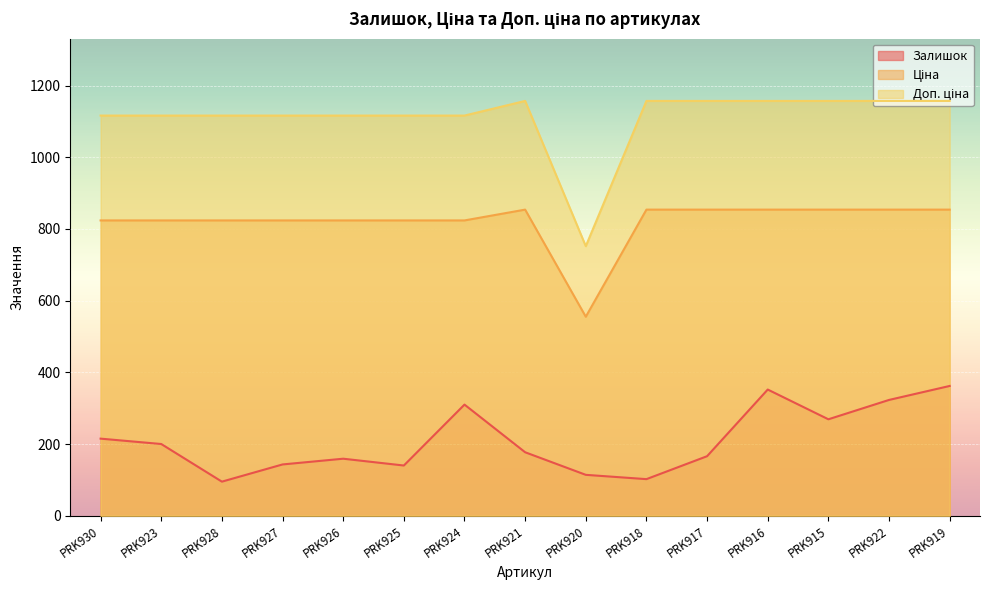

Reading left to right, transcribe all the data shown in this chart.

Залишок: 215.0	200.0	95.0	143.0	159.0	140.0	310.0	177.0	114.0	102.0	166.0	352.0	269.0	323.0	362.0
Ціна: 823.9	823.9	823.9	823.9	823.9	823.9	823.9	854.0	555.1	854.0	854.0	854.0	854.0	854.0	854.0
Доп. ціна: 1116.5	1116.5	1116.5	1116.5	1116.5	1116.5	1116.5	1157.3	752.0	1157.3	1157.3	1157.3	1157.3	1157.3	1157.3